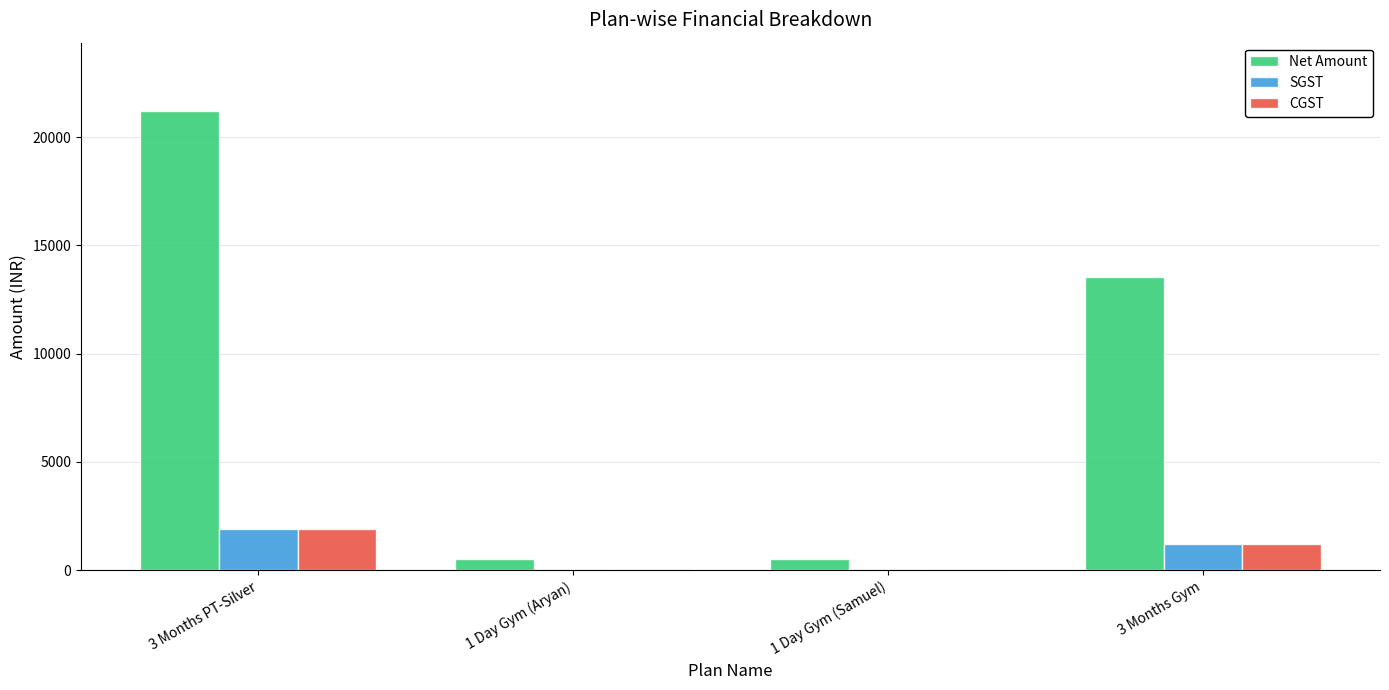

Reading right to left, transcribe all the data shown in this chart.

Net Amount: 3 Months Gym=13559.3	1 Day Gym (Samuel)=508.5	1 Day Gym (Aryan)=508.5	3 Months PT-Silver=21186.4
SGST: 3 Months Gym=1220.3	1 Day Gym (Samuel)=45.8	1 Day Gym (Aryan)=45.8	3 Months PT-Silver=1906.8
CGST: 3 Months Gym=1220.3	1 Day Gym (Samuel)=45.8	1 Day Gym (Aryan)=45.8	3 Months PT-Silver=1906.8